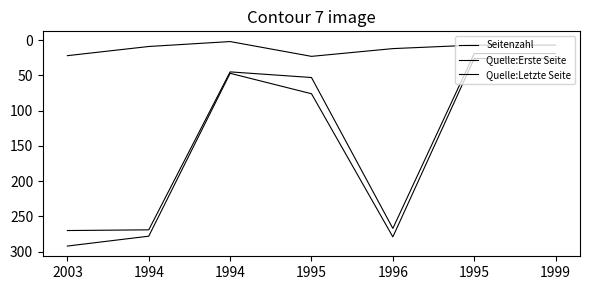

The Seitenzahl series shows 23 at 1995. True or false?

True